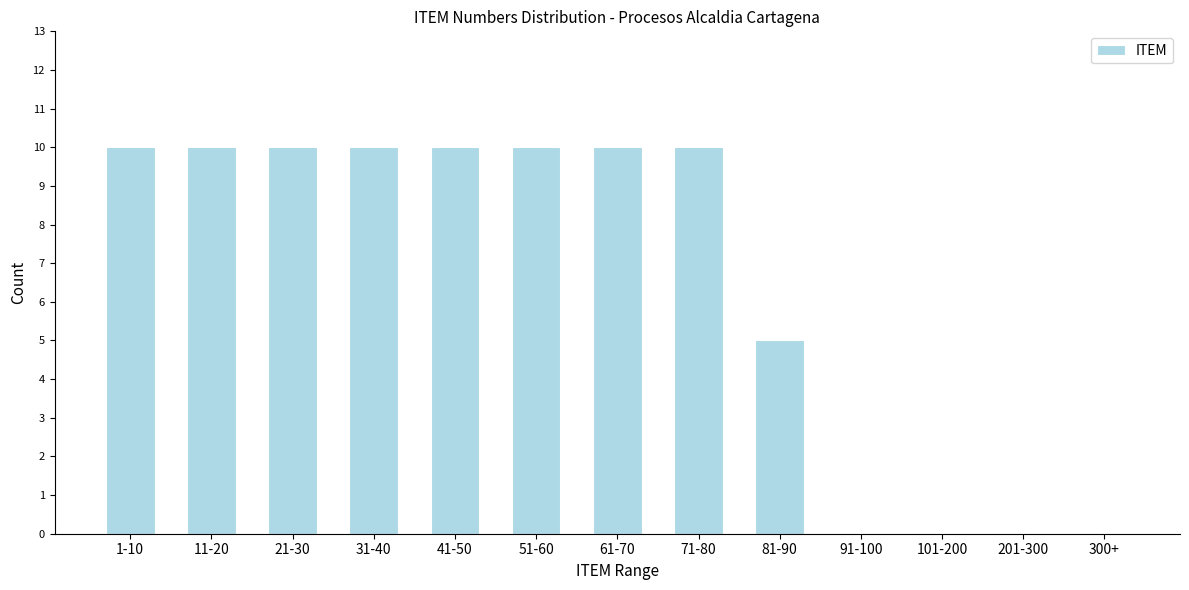

Reading left to right, list all the values displayed in this chart.

1-10=10	11-20=10	21-30=10	31-40=10	41-50=10	51-60=10	61-70=10	71-80=10	81-90=5	91-100=0	101-200=0	201-300=0	300+=0